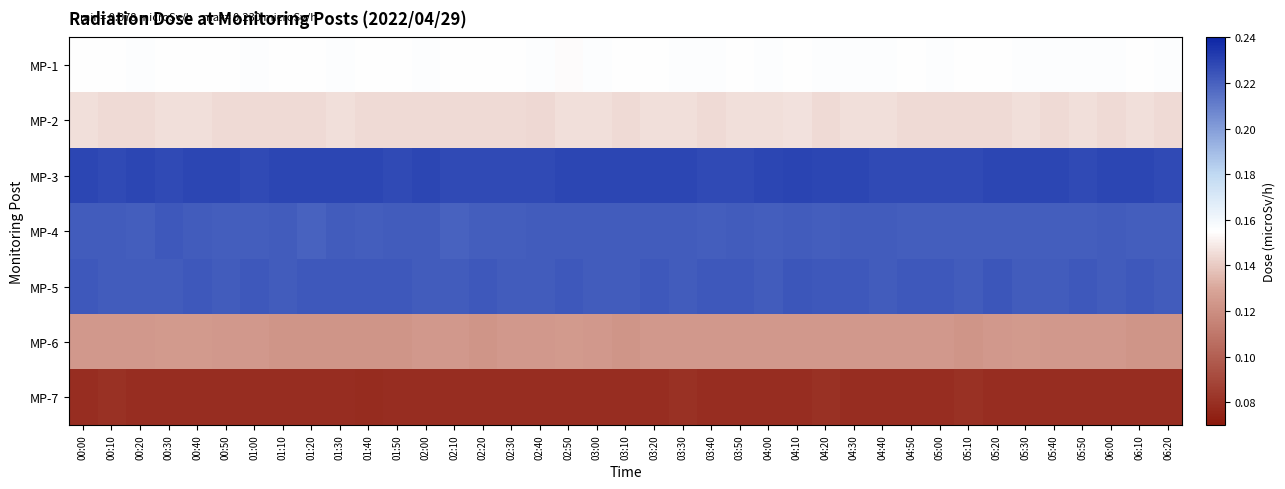

Which series changed the most between 01:50 and 03:40?

MP-1